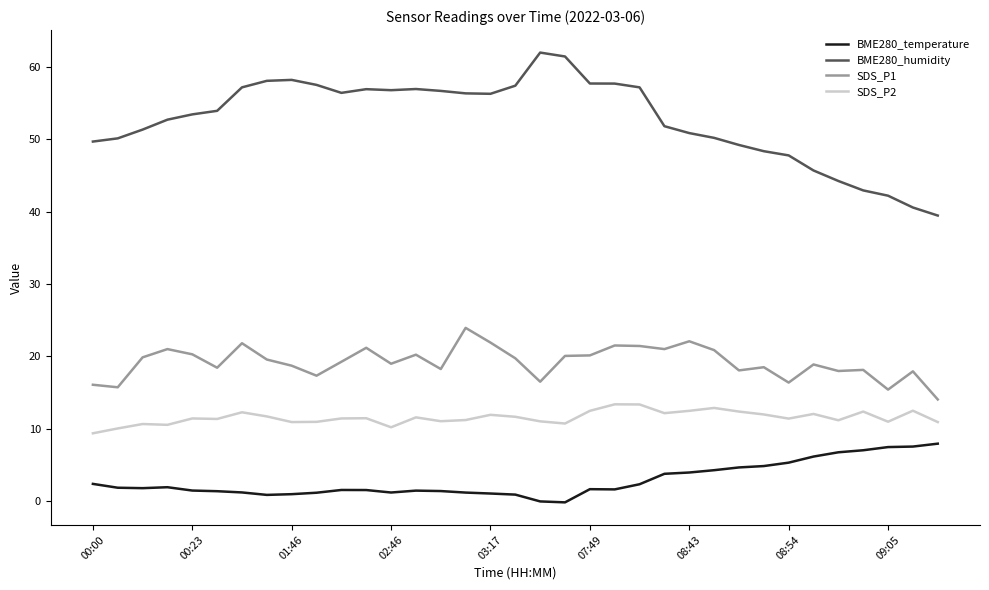

Which series has the largest total across all categories?

BME280_humidity